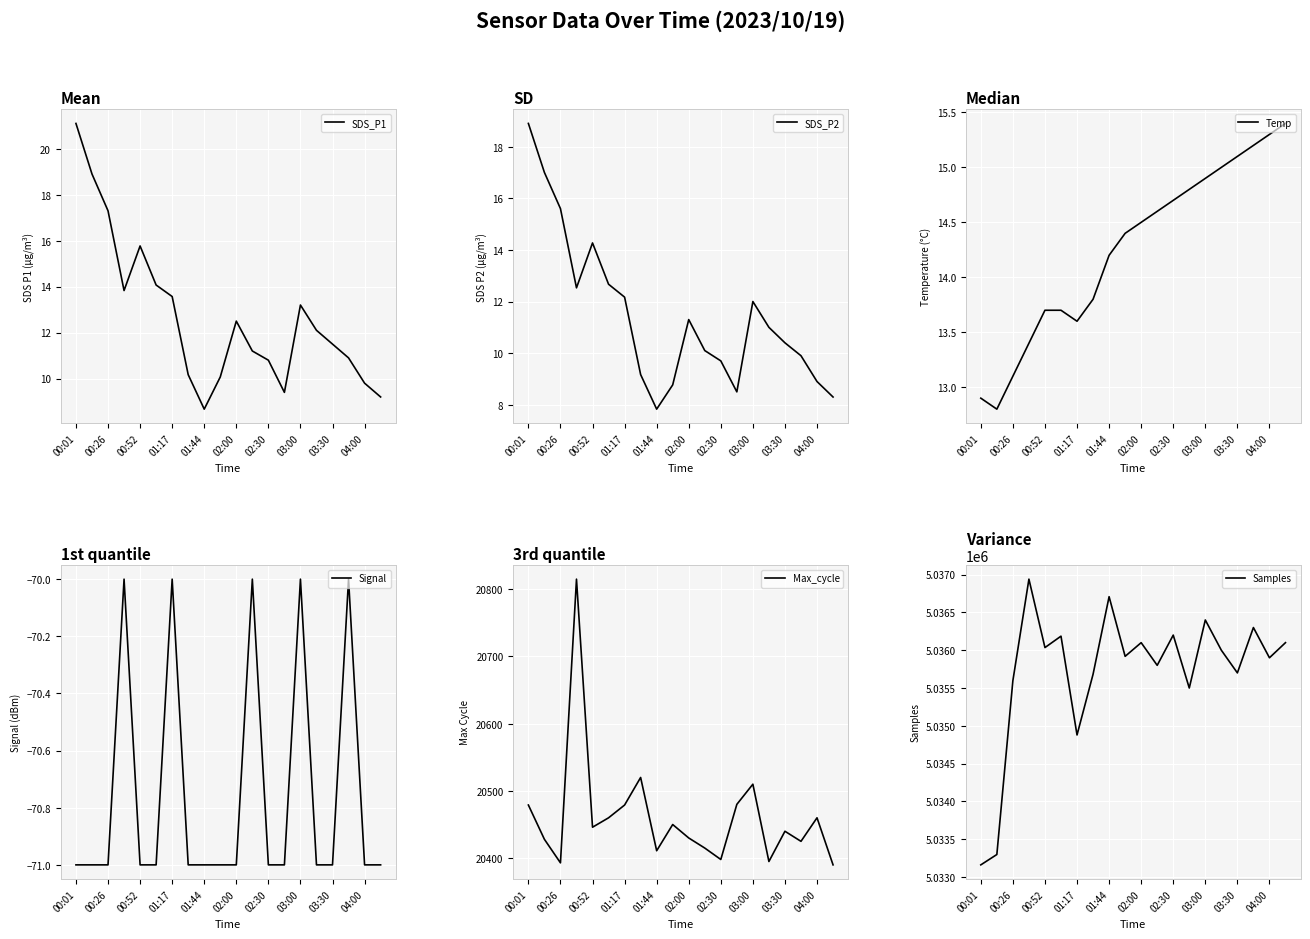

Is it true that SDS_P1 equals 21.4 at 02:00?

False